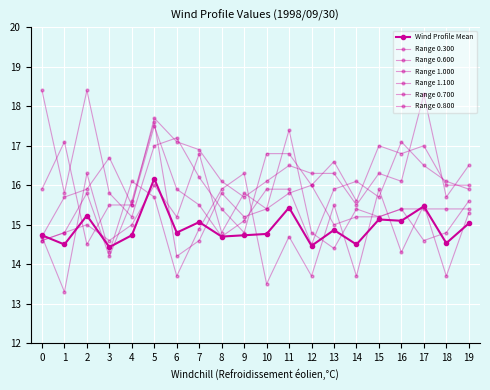

How many data points in Range 0.800 are less than 16?

7